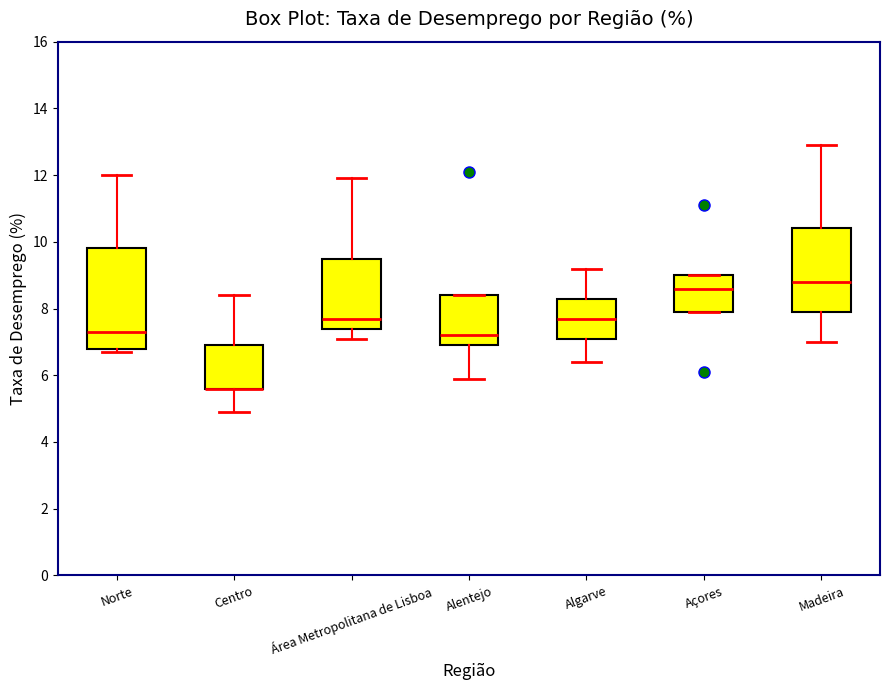

Which box is the tallest, from its lower edge to its upper edge?

Norte